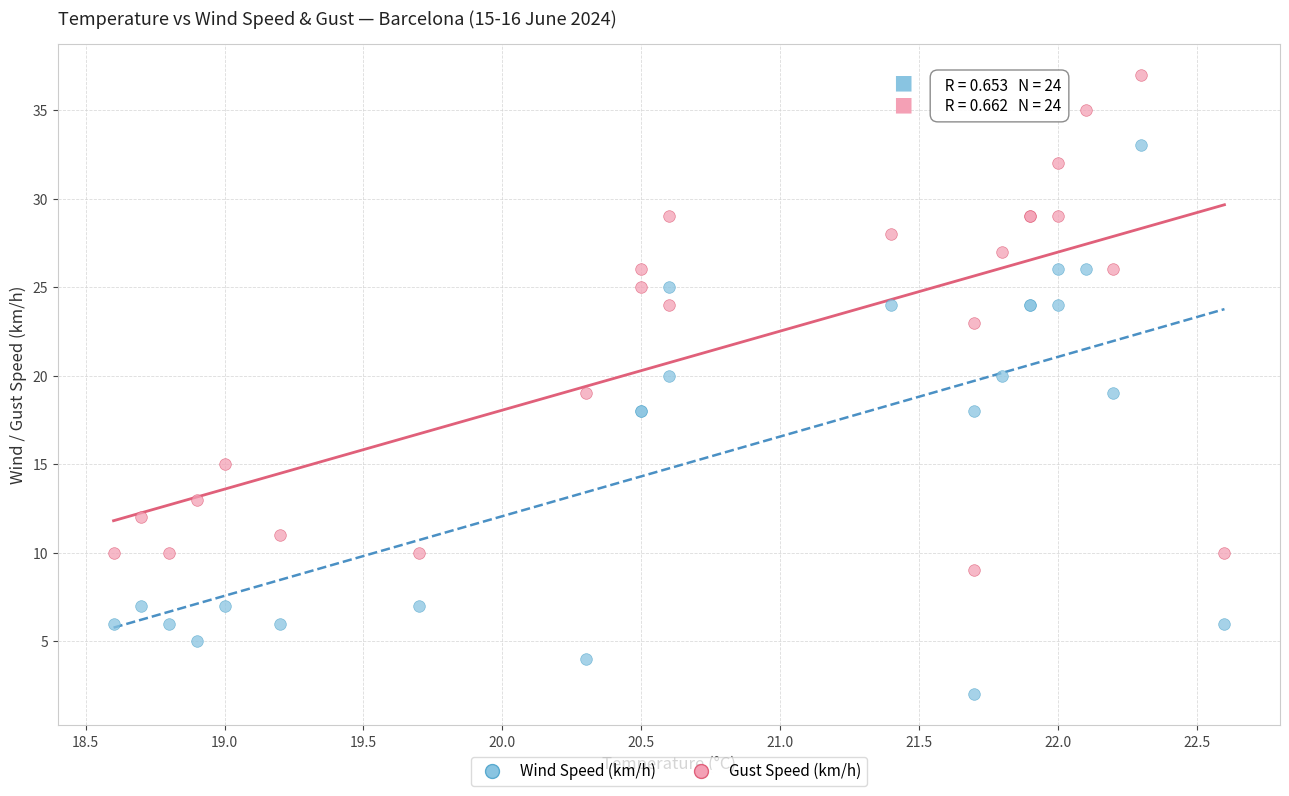

Which series has the widest spread of Y values?

Wind Speed (km/h)